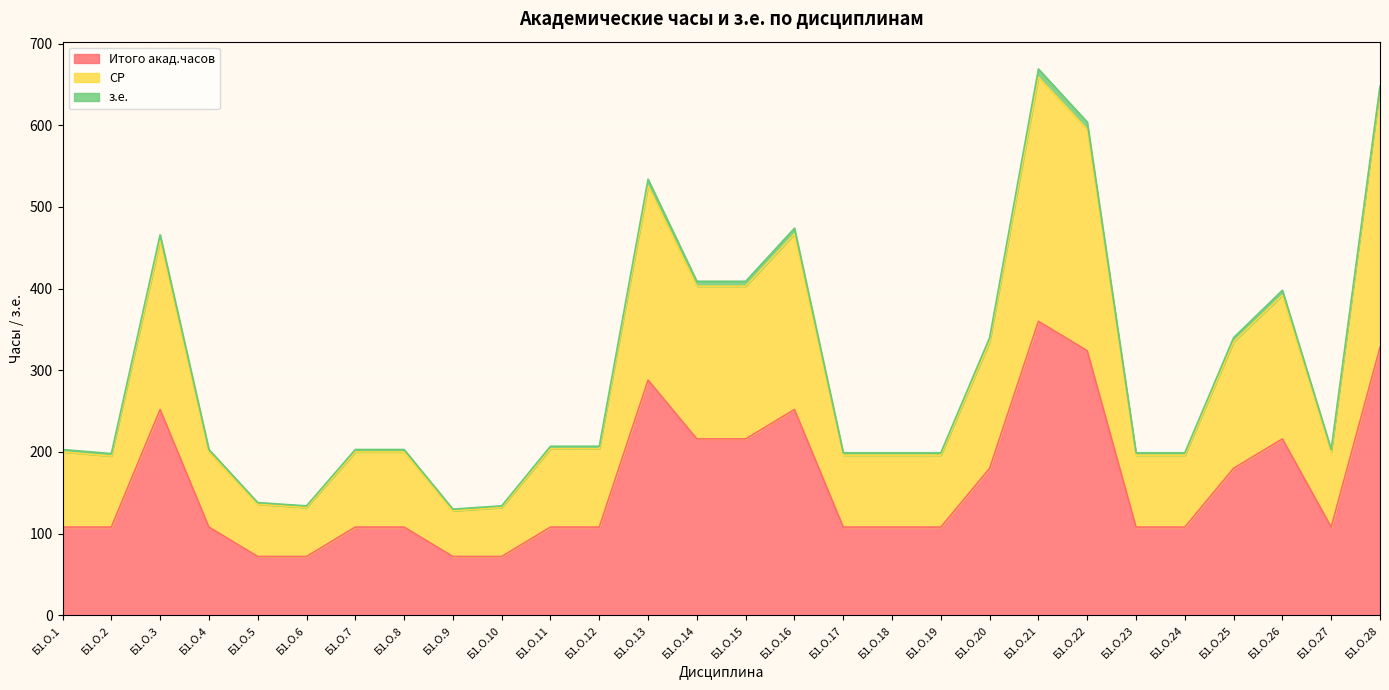

True or false: СР and Итого акад.часов cross at least once.

False